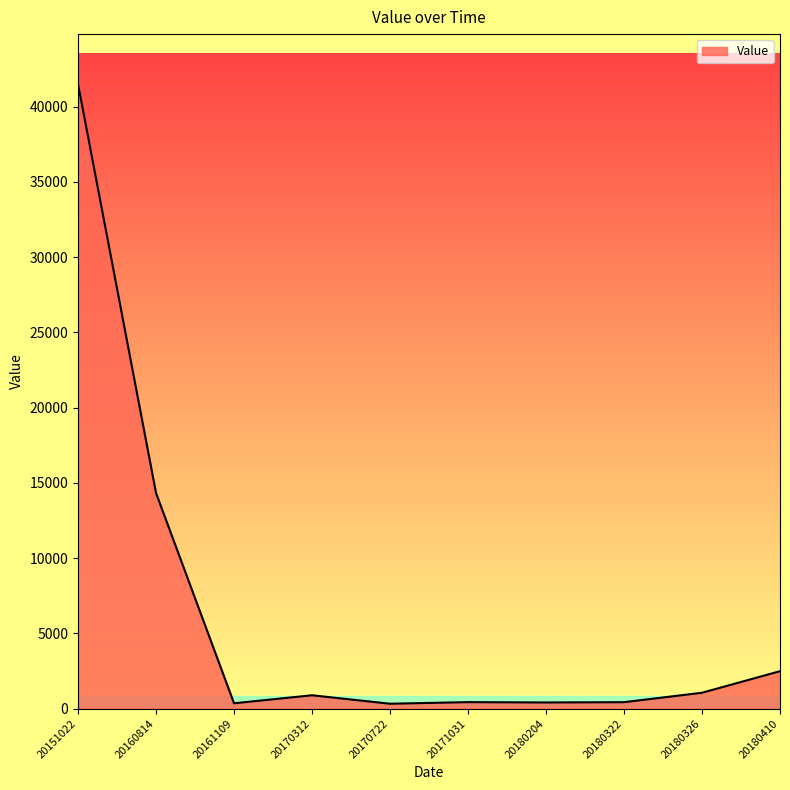

What is the sum of all values?

62269